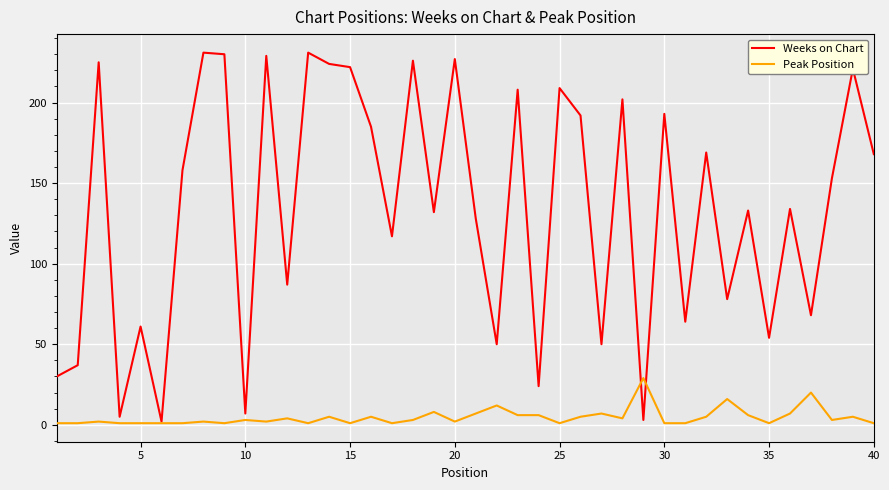

What is the highest value of the Weeks on Chart series?

231